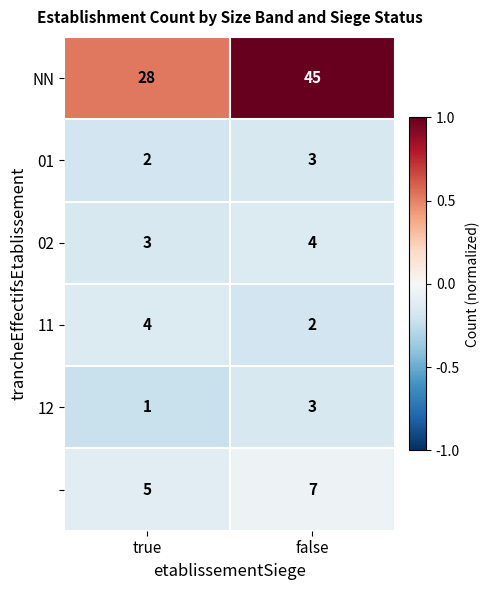

What is the spread (max minus min) of values at true?

27